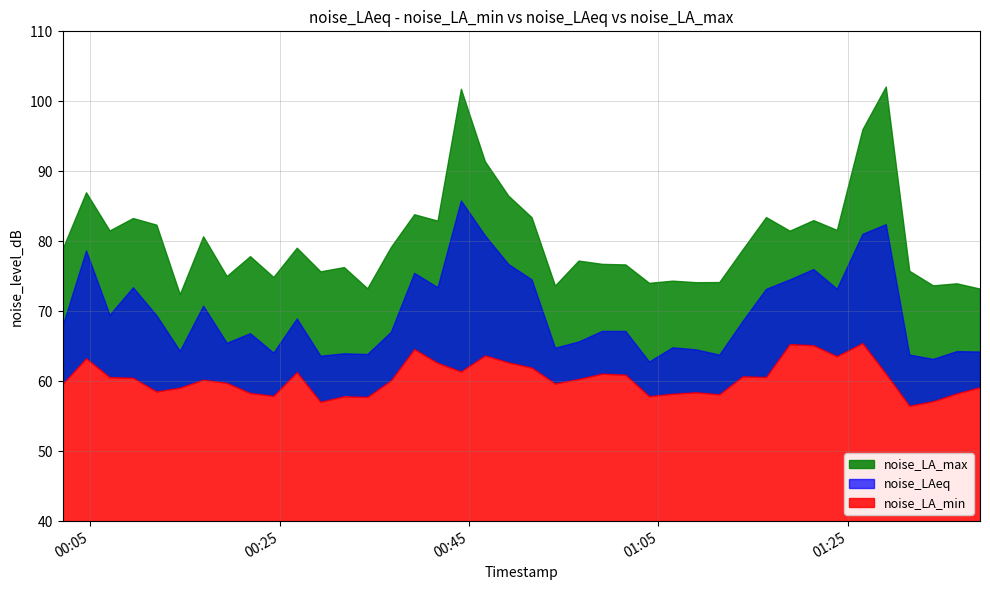

Does the chart display data point markers on the line(s)?

No